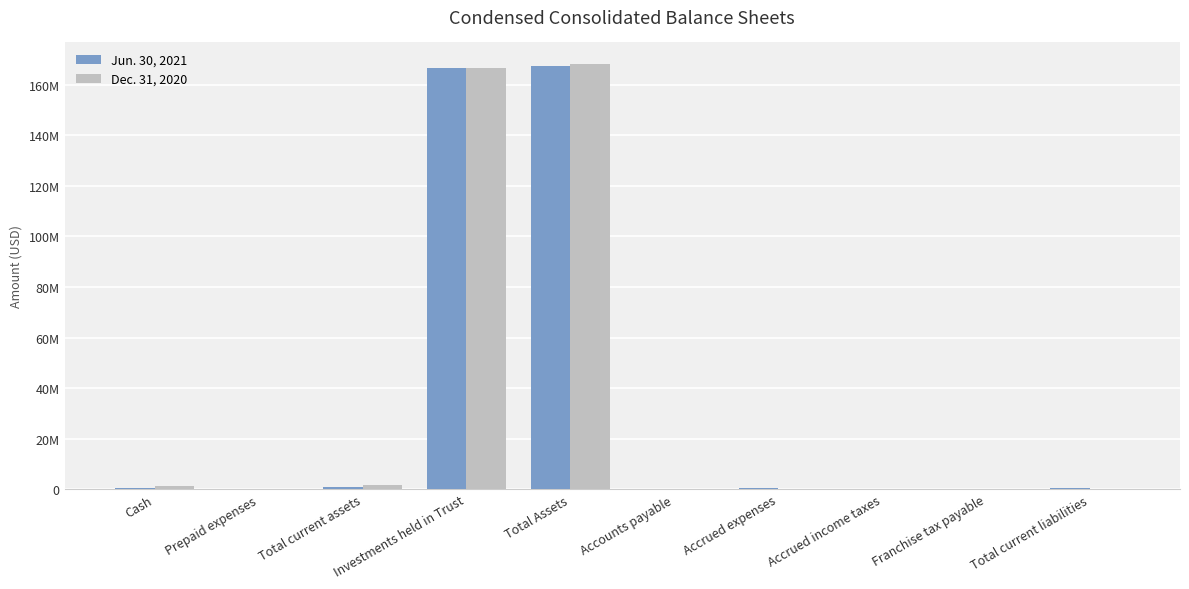

Are the bars grouped side by side (vs. stacked)?

Yes